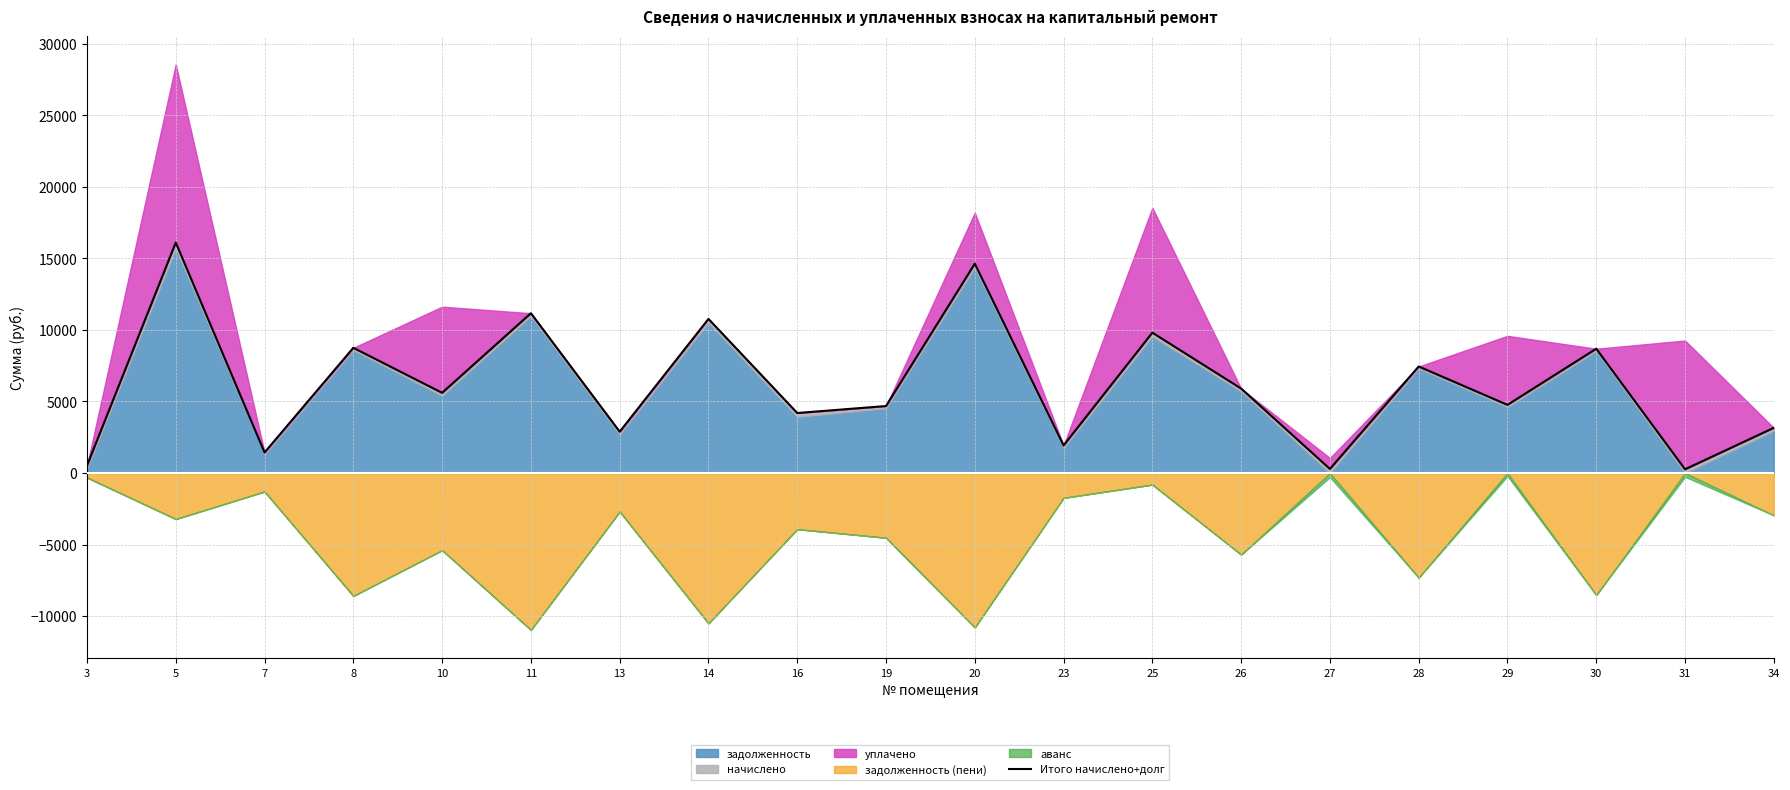

What is the difference between the values at 27 and 11?

10881.8